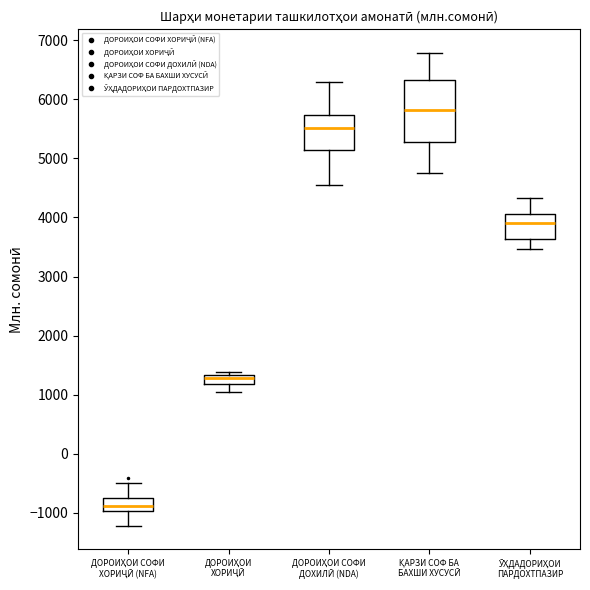

Where does the median line of the box for ДОРОИҲОИ СОФИ ХОРИҶӢ (NFA) sit on the y-axis? The values are not printed on the chart, so give them approximately, as read against the axis.

-900